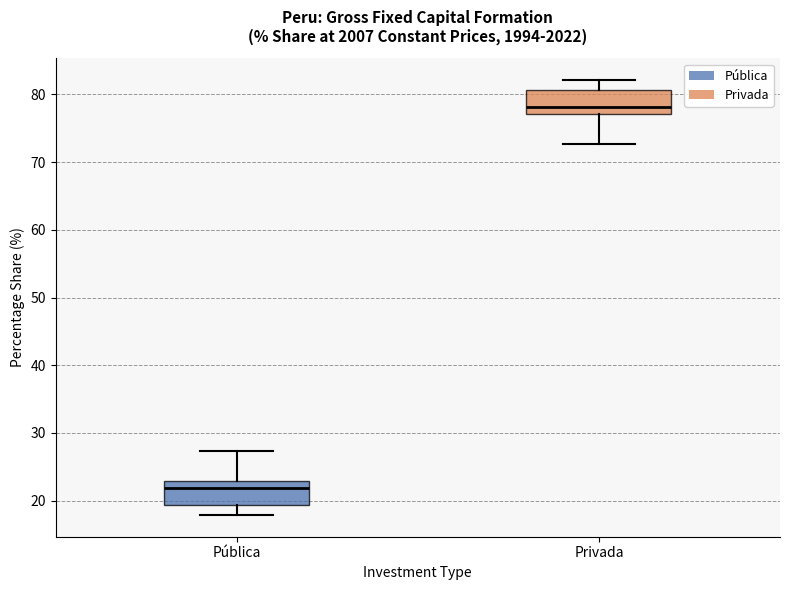

Where is the upper edge of the box for Privada on the y-axis? The values are not printed on the chart, so give them approximately, as read against the axis.

81